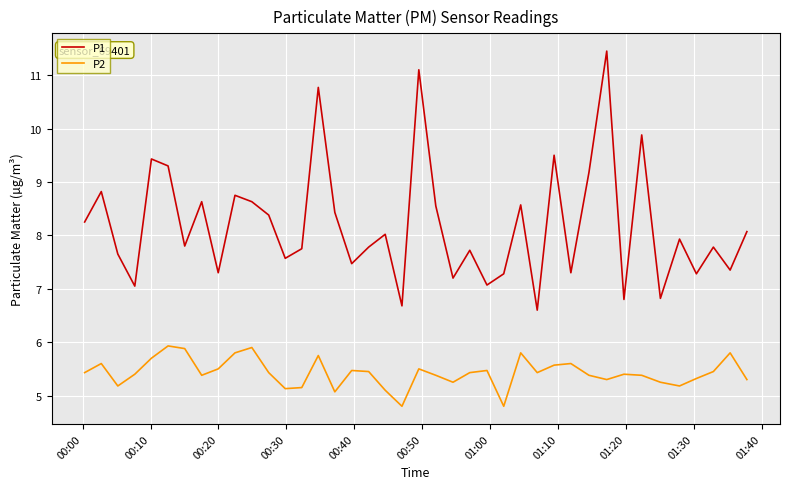

List the series in order of their overall mean, lowest first.

P2, P1